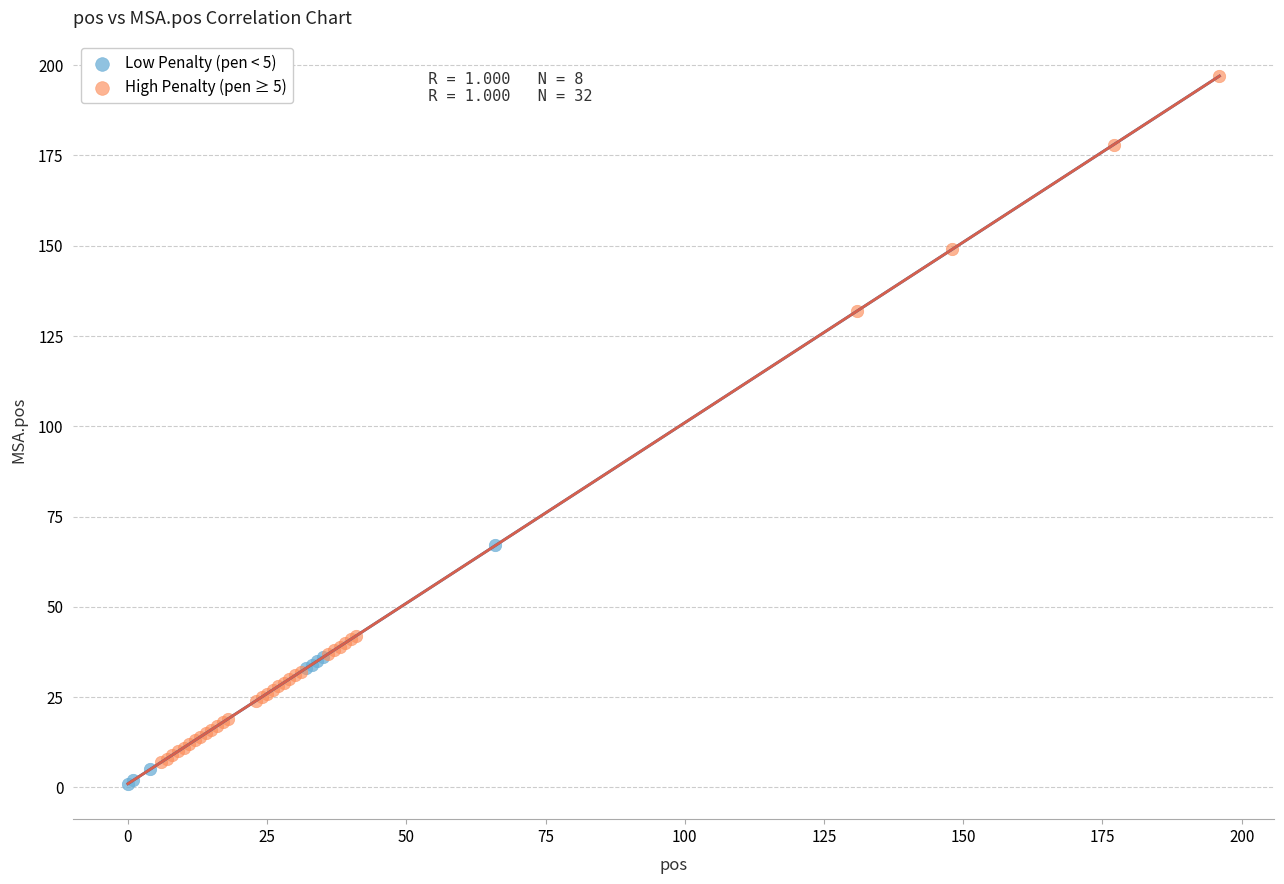

Which series contains the highest Y value?

High Penalty (pen ≥ 5)